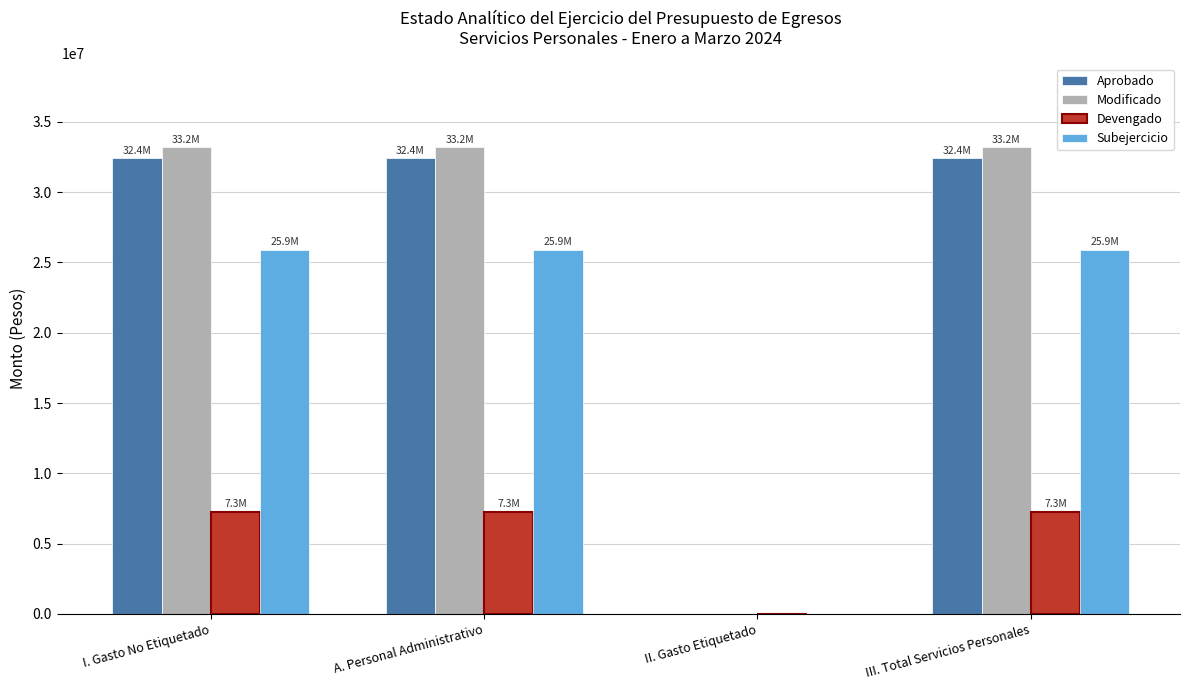

What is the sum of all Devengado values?

21810623.0